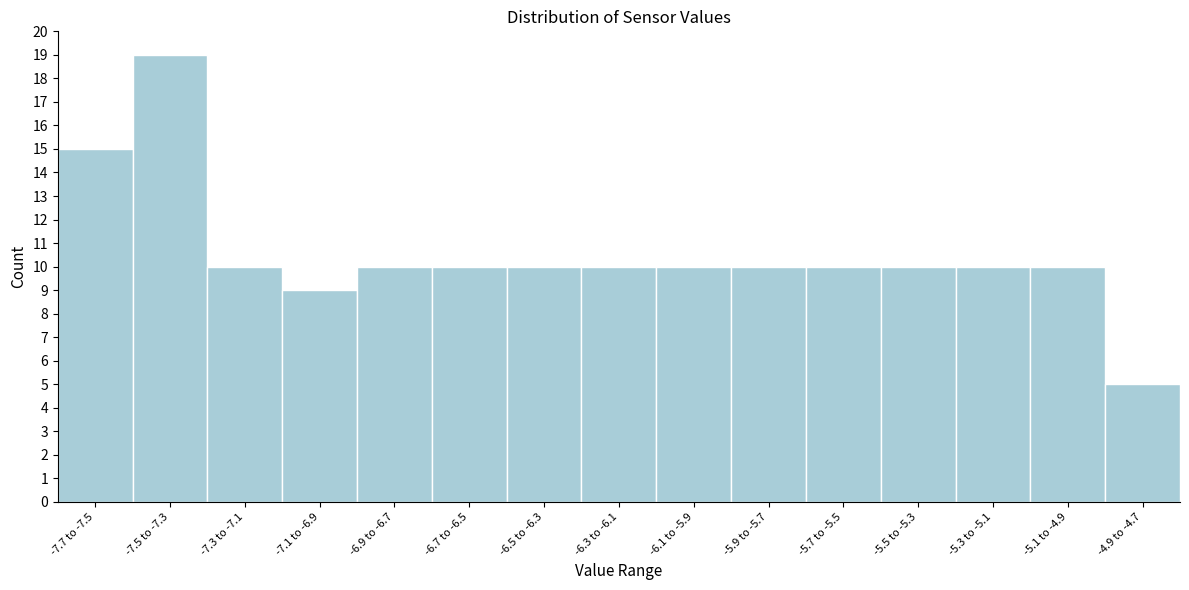

Reading left to right, list all the values displayed in this chart.

15	19	10	9	10	10	10	10	10	10	10	10	10	10	5